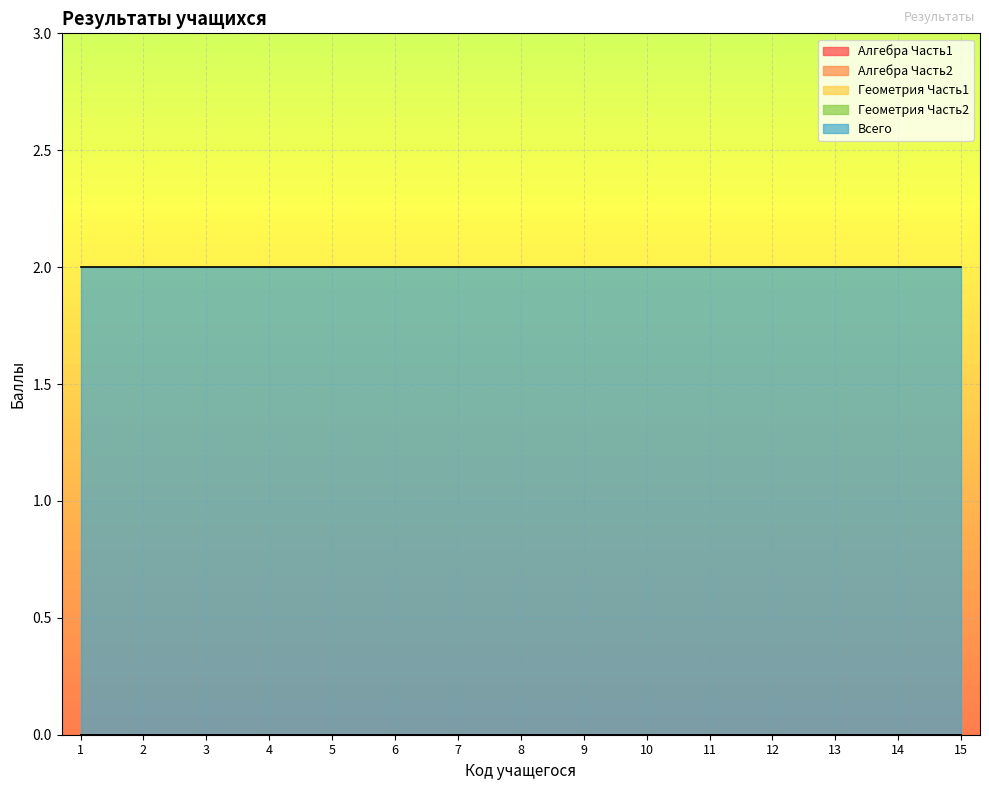

True or false: Алгебра Часть2 and Геометрия Часть1 intersect in this chart.

False